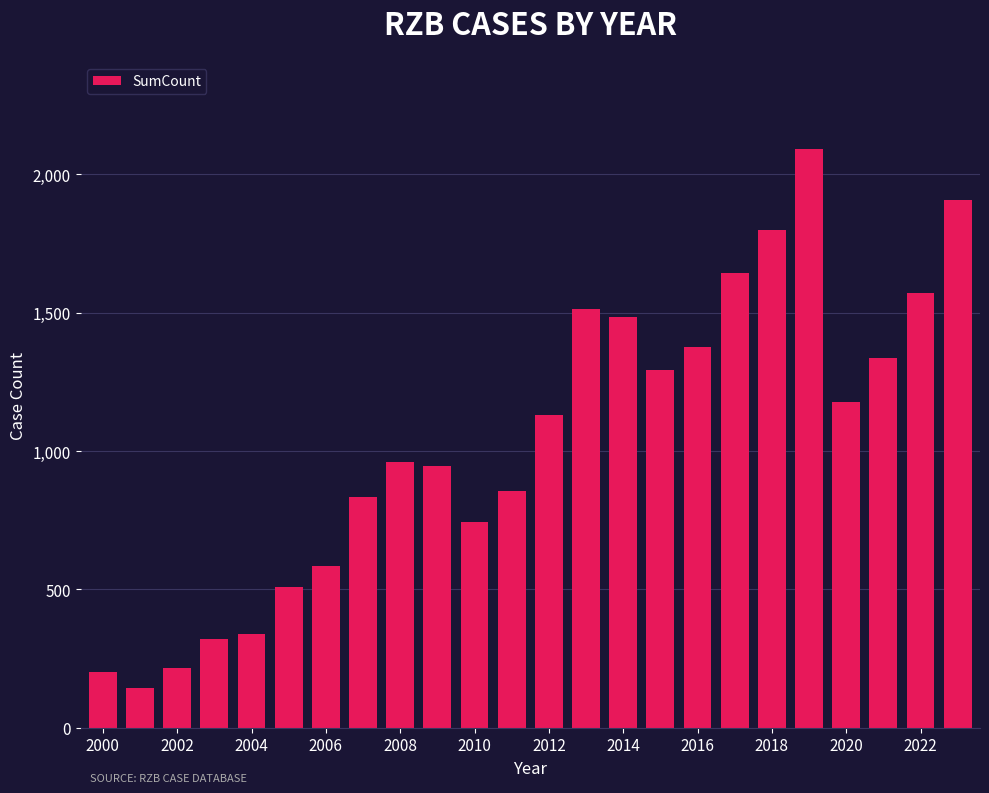

What is the maximum value shown in the chart?

2093